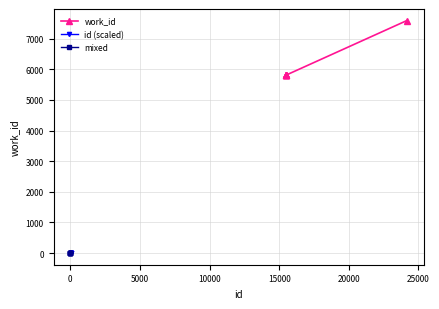

What is the minimum value for work_id?

5813